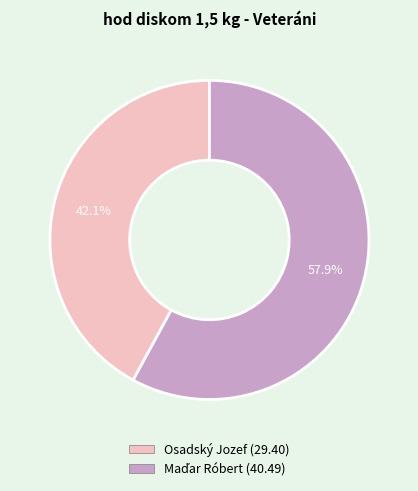

What is the smallest slice in the pie chart?

Osadský Jozef